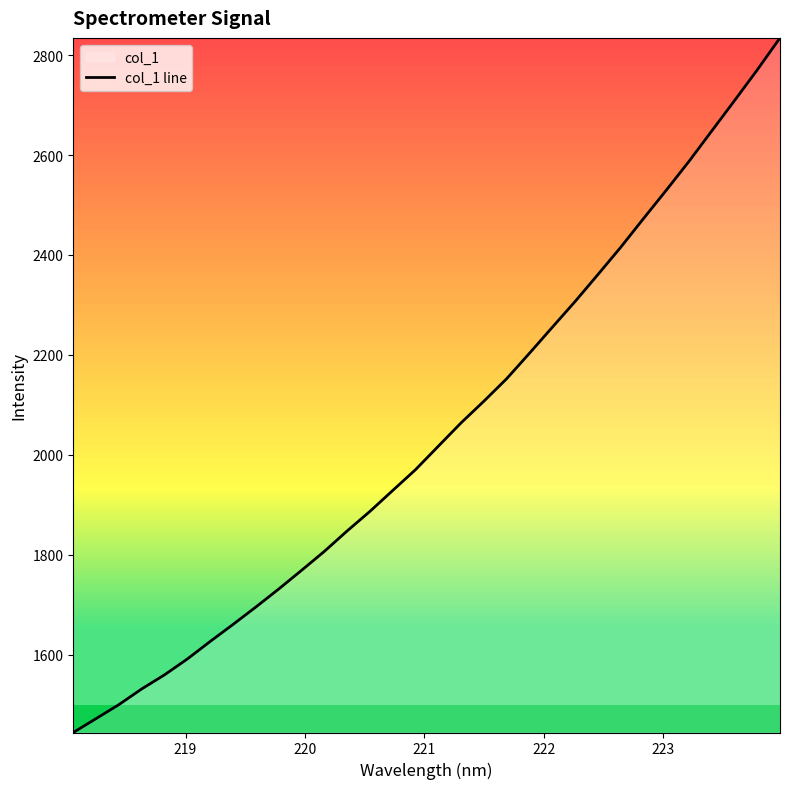

What is the maximum value shown in the chart?

2834.6